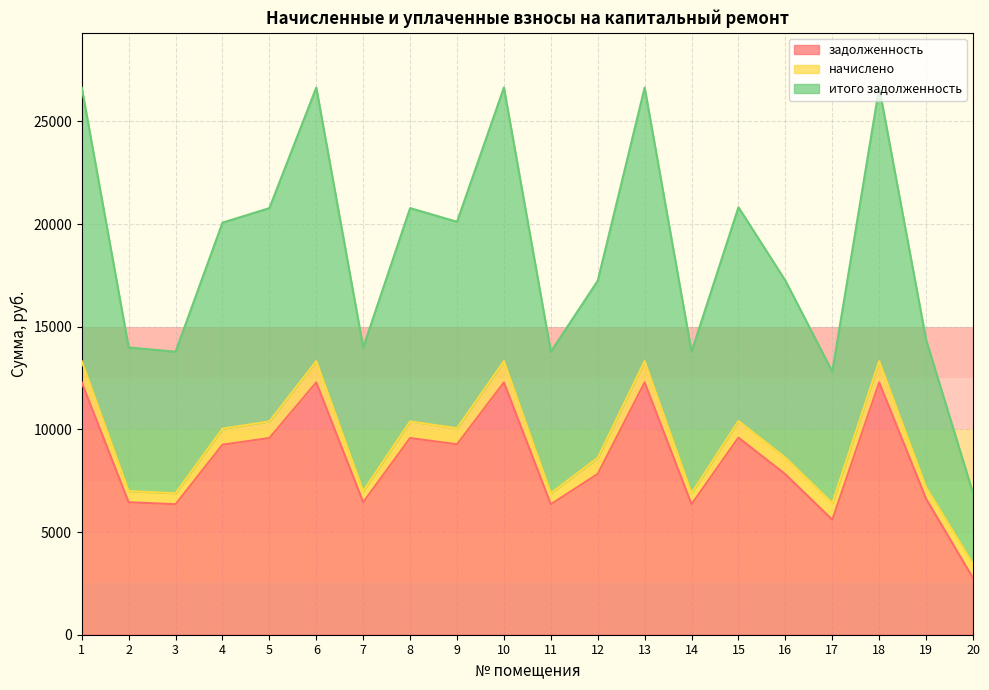

Does the chart display data point markers on the line(s)?

No